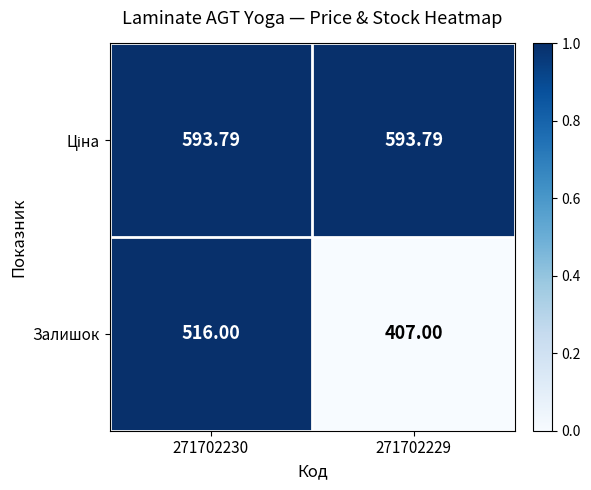

Which series has the widest spread of values?

Залишок